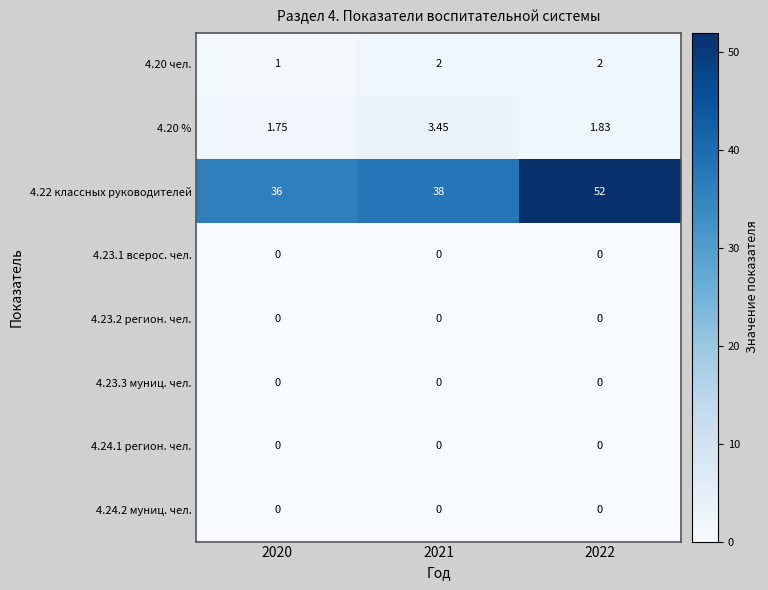

Count the number of categories in the chart.

3